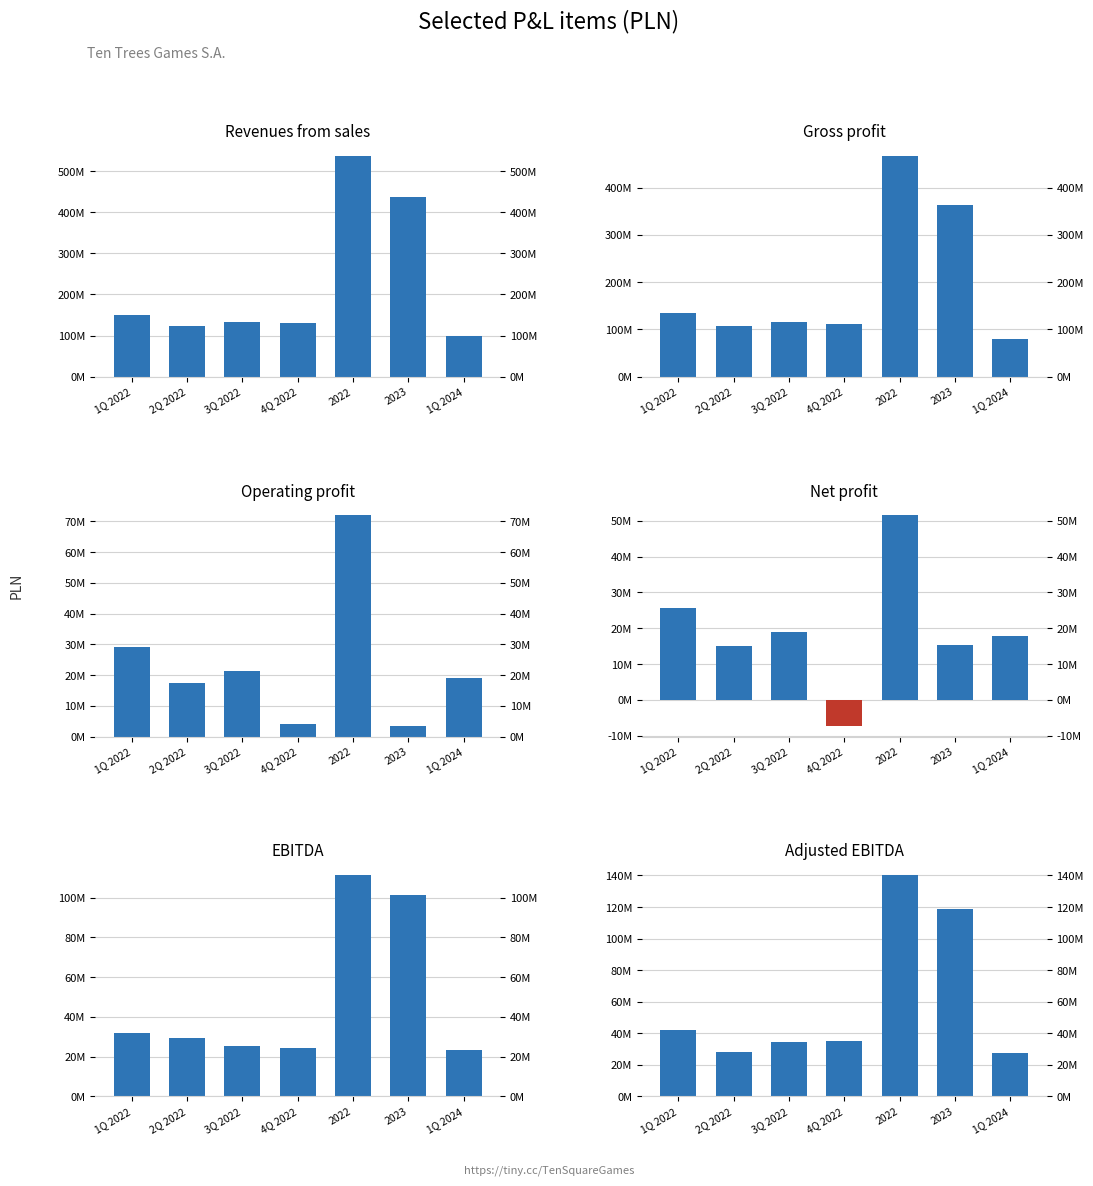

What is the sum of the Gross profit from sales values at 1Q 2024 and 3Q 2022?

196259033